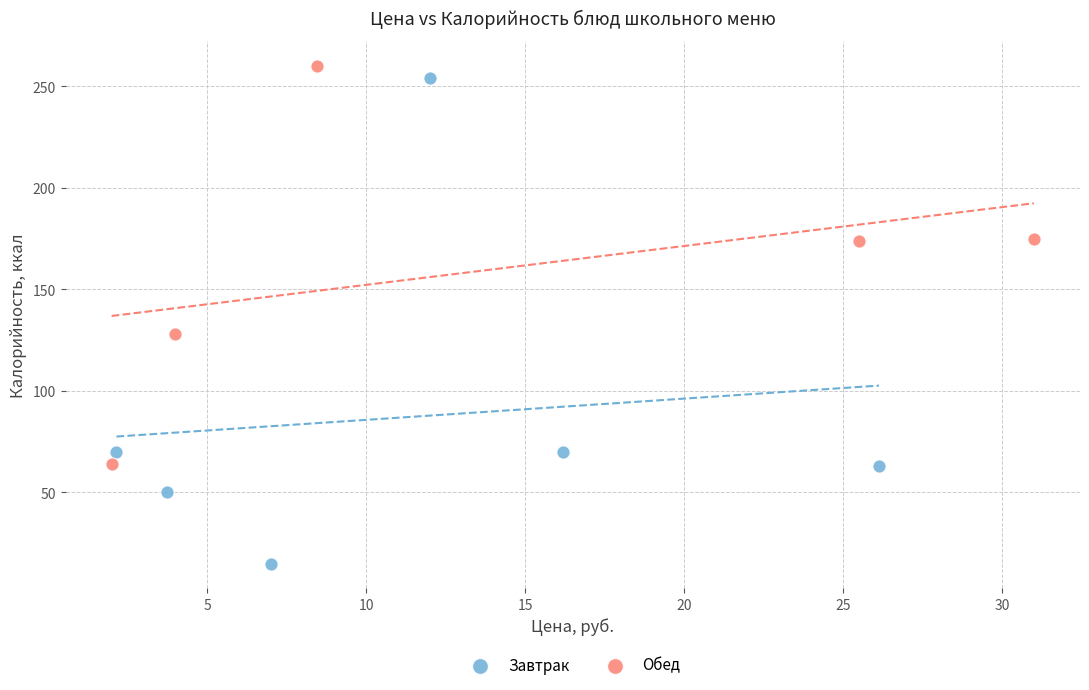

What are all the series names shown in the legend?

Завтрак, Обед